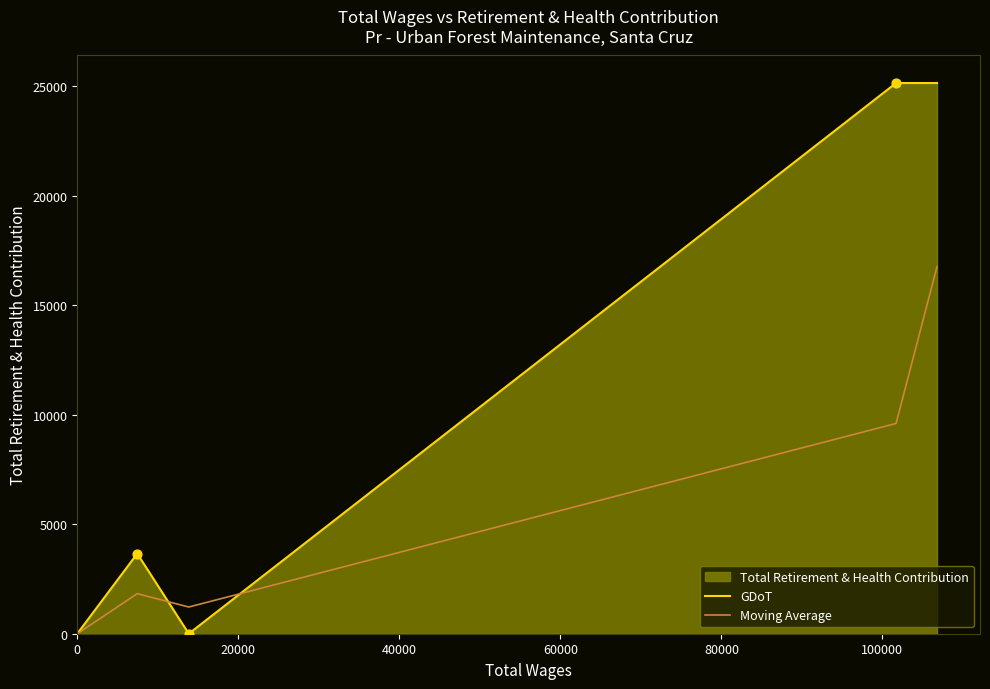

What is the maximum value for GDoT?

25142.0